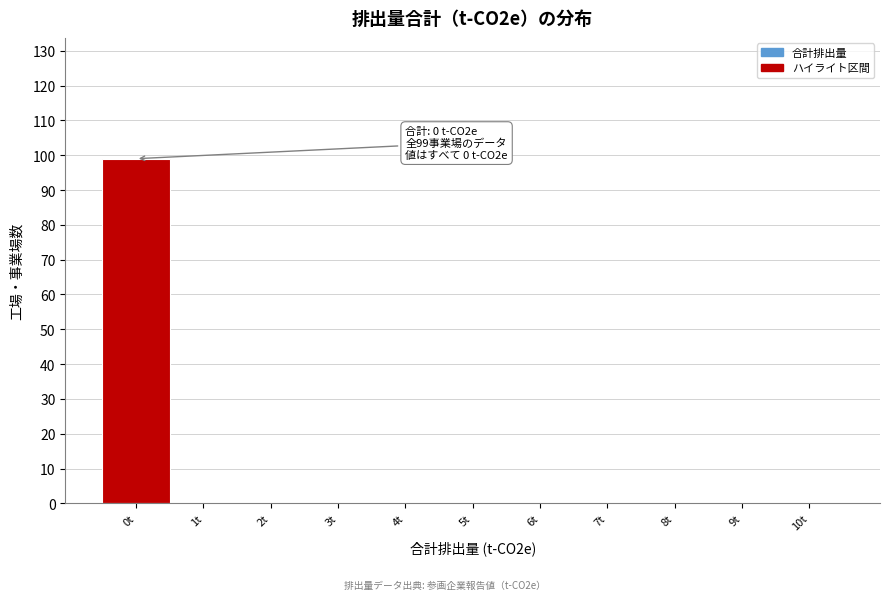

Over which range of the x-axis is the bar tallest?

-0.5 to 0.5